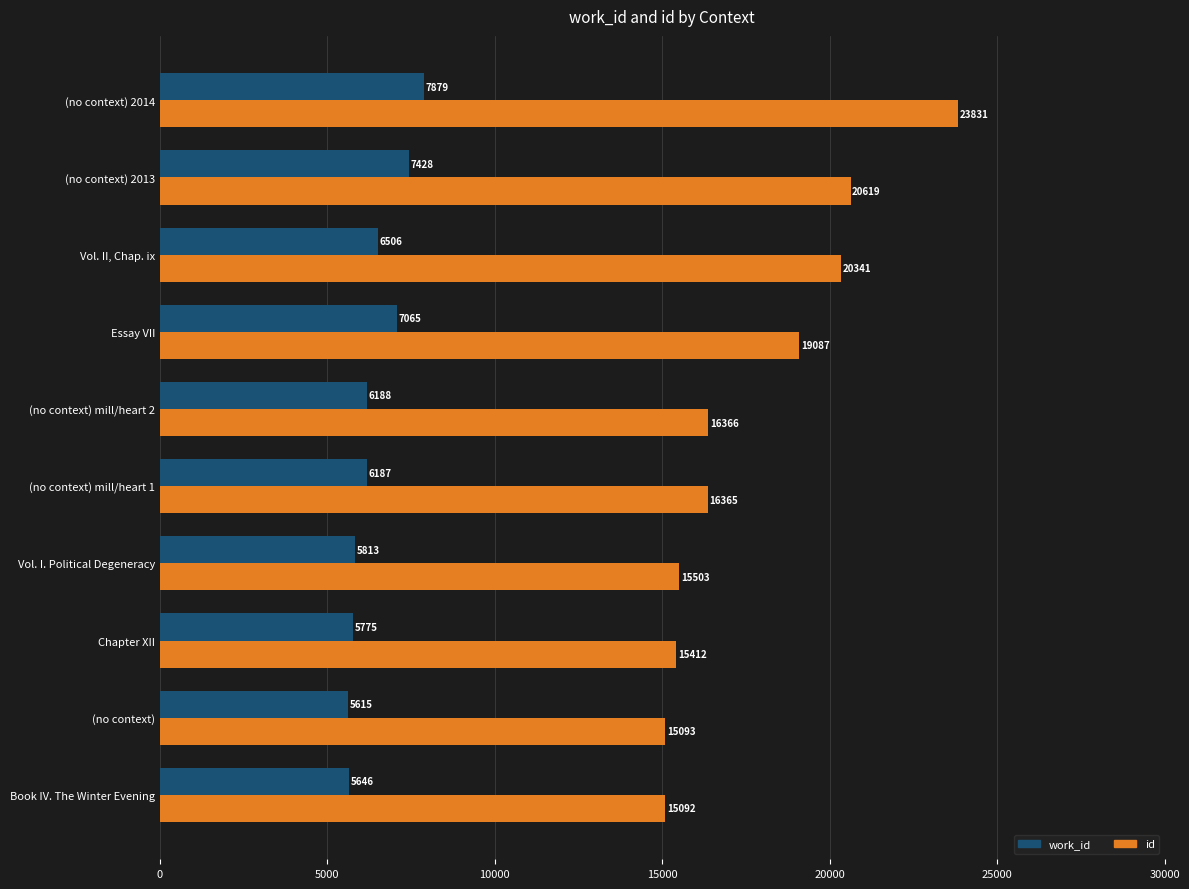

How many data points in work_id are less than 6188?

5